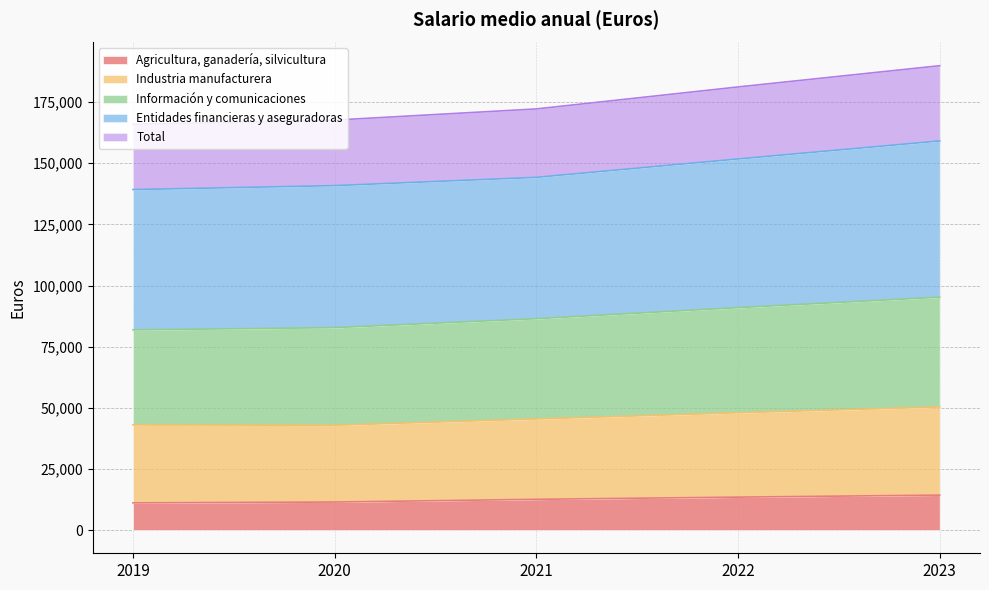

What is the lowest value of the Agricultura, ganadería, silvicultura series?

11114